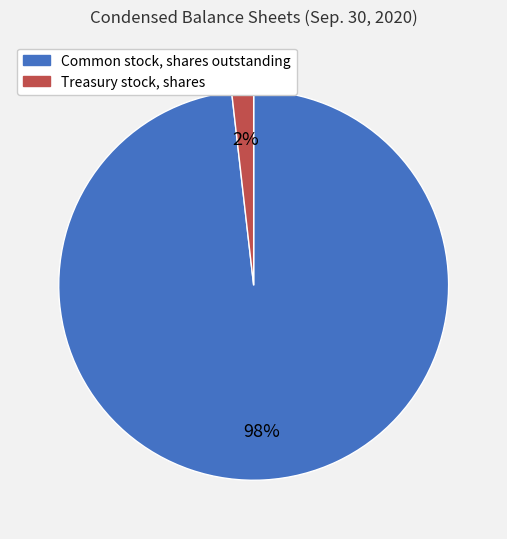

Rank the categories by value from highest to lowest.

Common stock, shares outstanding, Treasury stock, shares